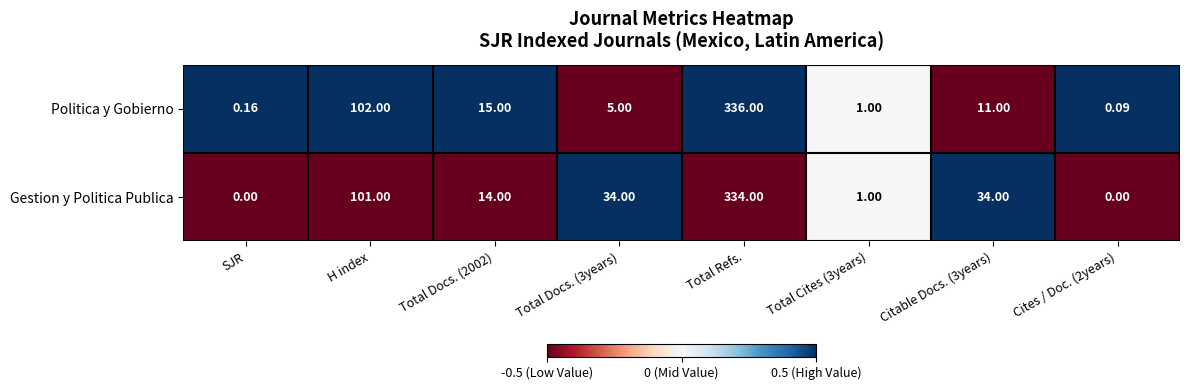

What is the difference between the highest and lowest values at Citable Docs. (3years)?

23.0